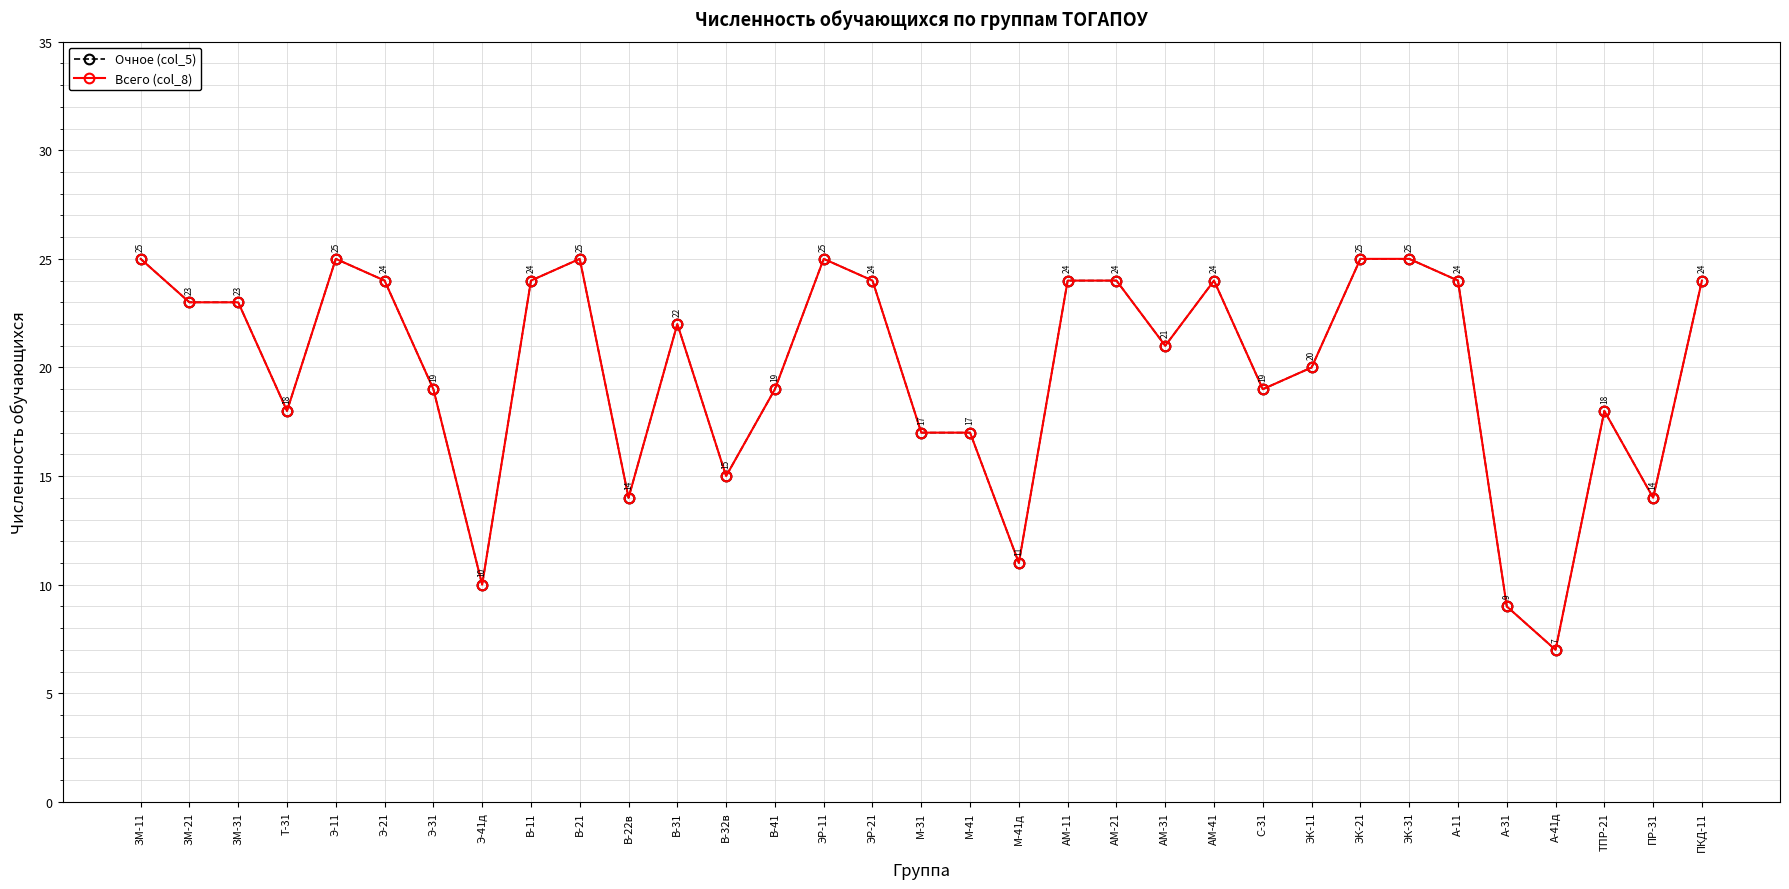

Reading left to right, transcribe all the data shown in this chart.

Очное (col_5): ЗМ-11=25	ЗМ-21=23	ЗМ-31=23	Т-31=18	Э-11=25	Э-21=24	Э-31=19	Э-41д=10	В-11=24	В-21=25	В-22в=14	В-31=22	В-32в=15	В-41=19	ЭР-11=25	ЭР-21=24	М-31=17	М-41=17	М-41д=11	АМ-11=24	АМ-21=24	АМ-31=21	АМ-41=24	С-31=19	ЭК-11=20	ЭК-21=25	ЭК-31=25	А-11=24	А-31=9	А-41д=7	ТПР-21=18	ПР-31=14	ПКД-11=24
Всего (col_8): ЗМ-11=25	ЗМ-21=23	ЗМ-31=23	Т-31=18	Э-11=25	Э-21=24	Э-31=19	Э-41д=10	В-11=24	В-21=25	В-22в=14	В-31=22	В-32в=15	В-41=19	ЭР-11=25	ЭР-21=24	М-31=17	М-41=17	М-41д=11	АМ-11=24	АМ-21=24	АМ-31=21	АМ-41=24	С-31=19	ЭК-11=20	ЭК-21=25	ЭК-31=25	А-11=24	А-31=9	А-41д=7	ТПР-21=18	ПР-31=14	ПКД-11=24